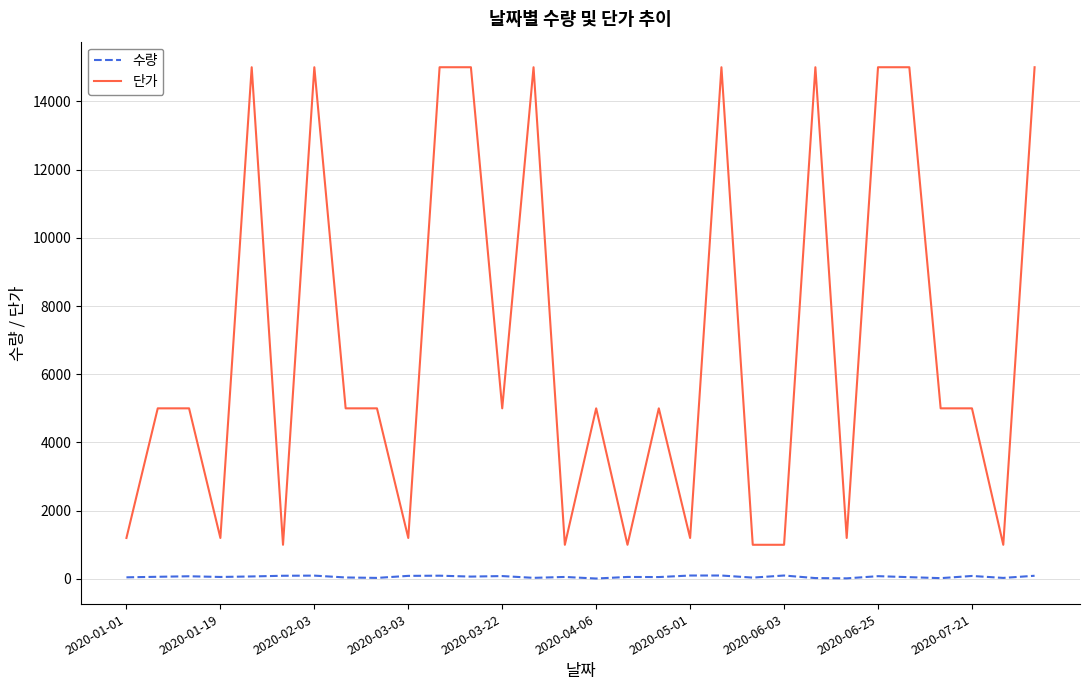

Which series has the largest total across all categories?

단가